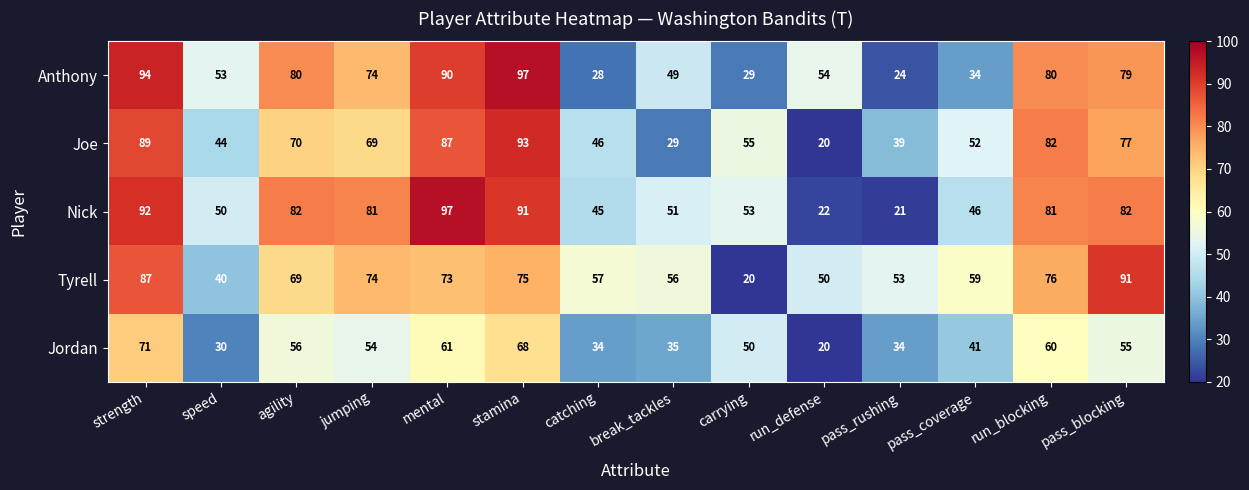

Between jumping and pass_rushing, which series saw the biggest shift?

Nick